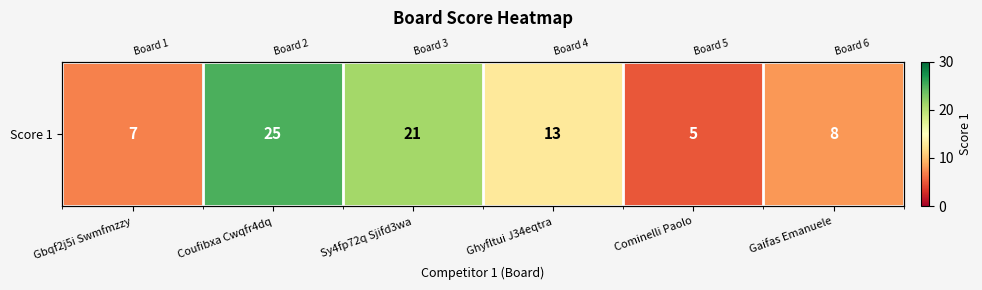

Rank the categories by value from highest to lowest.

Coufibxa Cwqfr4dq, Sy4fp72q Sjifd3wa, Ghyfltui J34eqtra, Gaifas Emanuele, Gbqf2j5i Swmfmzzy, Cominelli Paolo